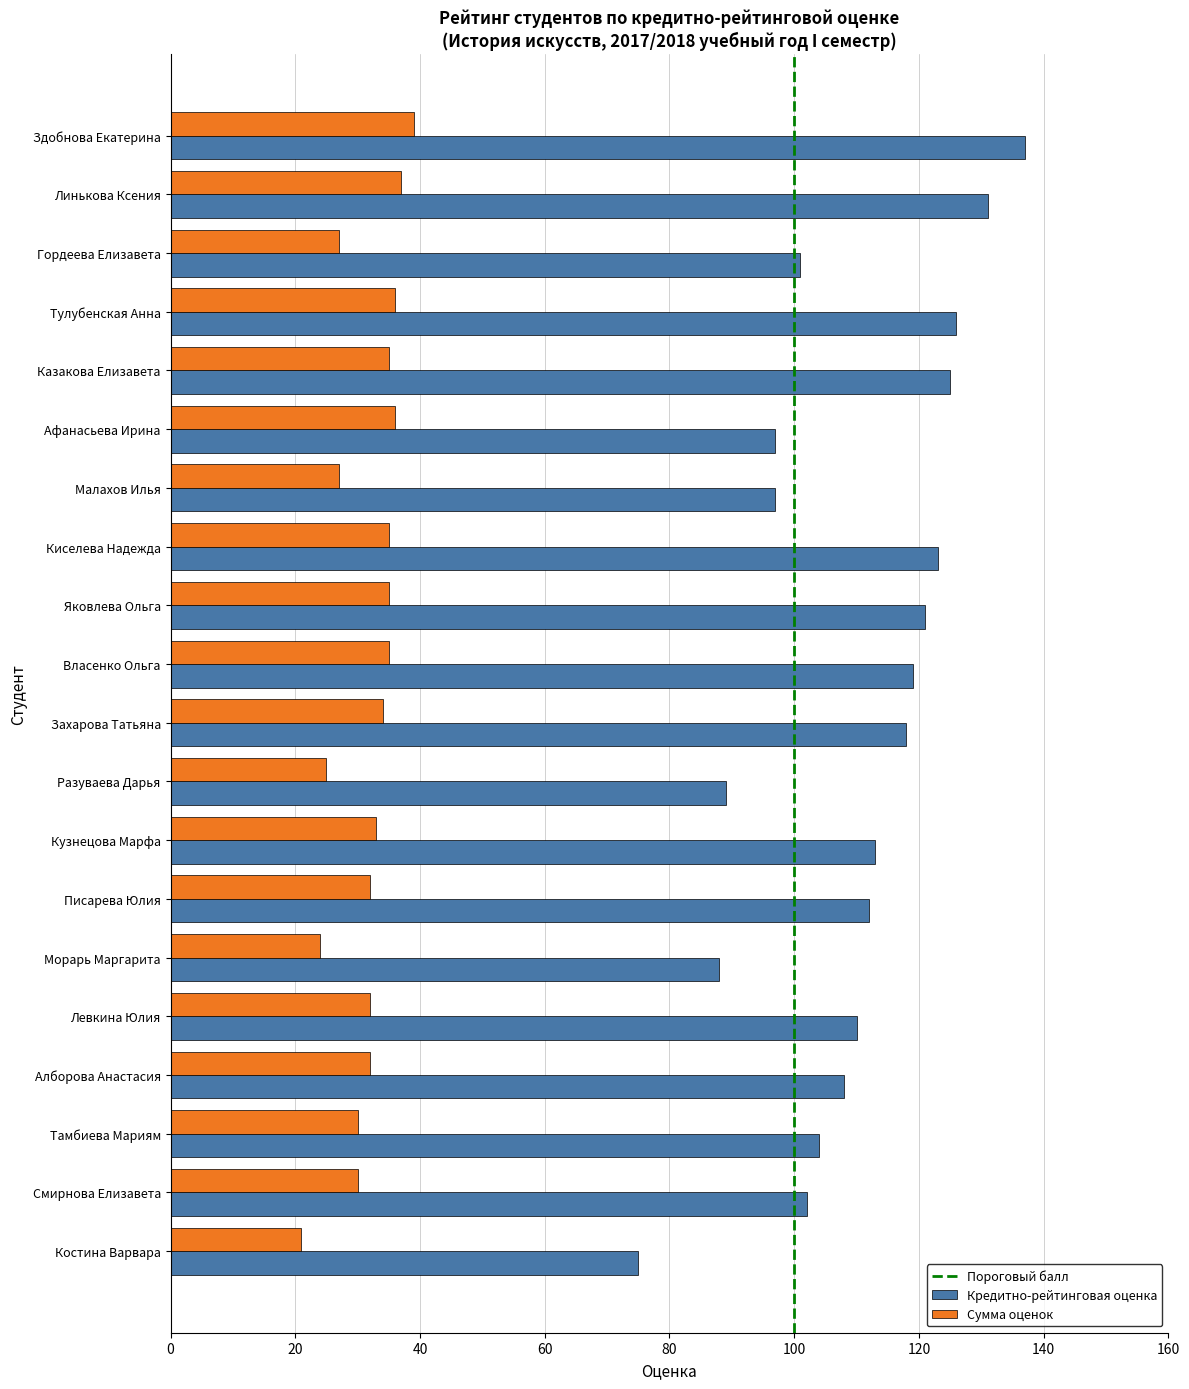

Which series changed the most between Здобнова Екатерина and Киселева Надежда?

Кредитно-рейтинговая оценка